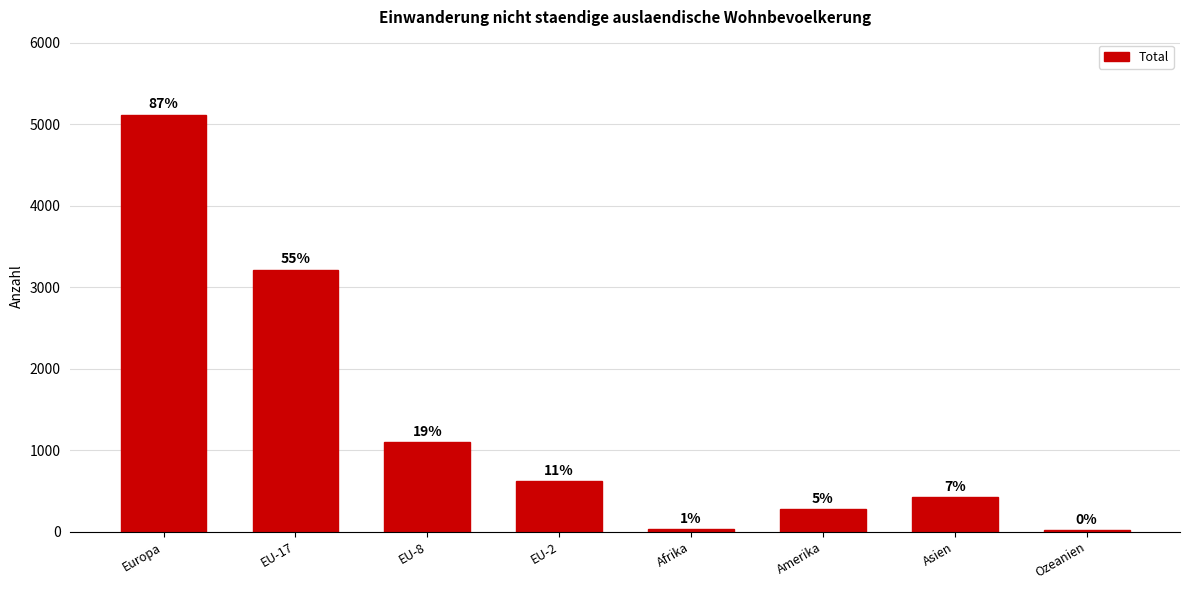

What is the change in value from EU-8 to Asien?

-678